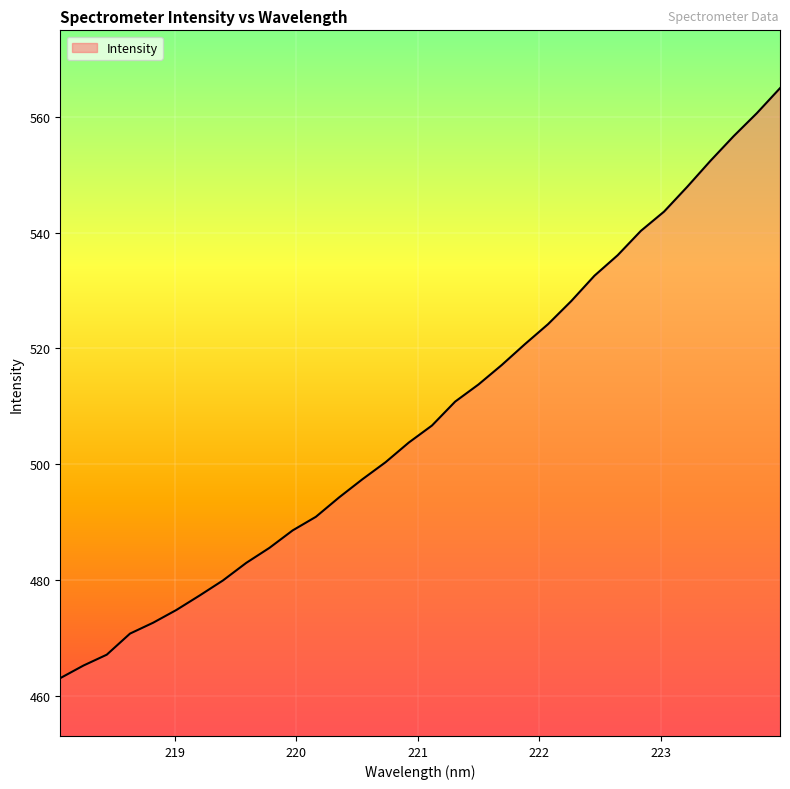

What is the minimum value shown in the chart?

463.0